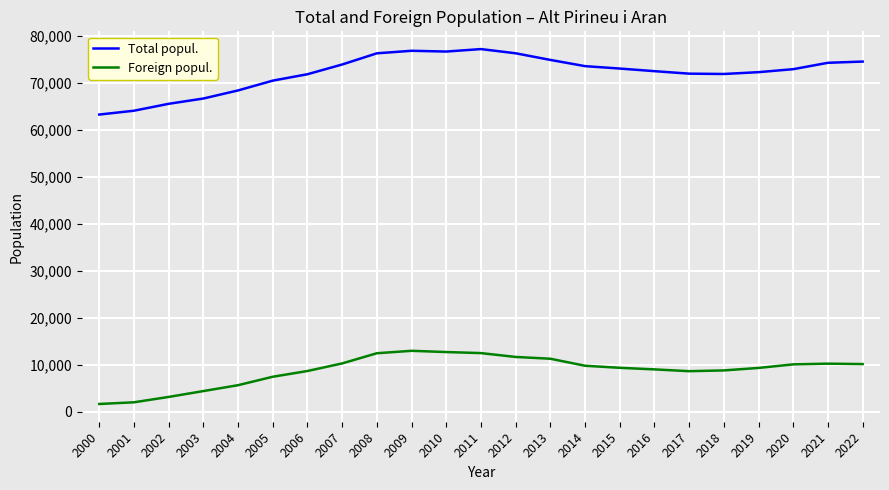

Which series has the widest spread of values?

Total popul.